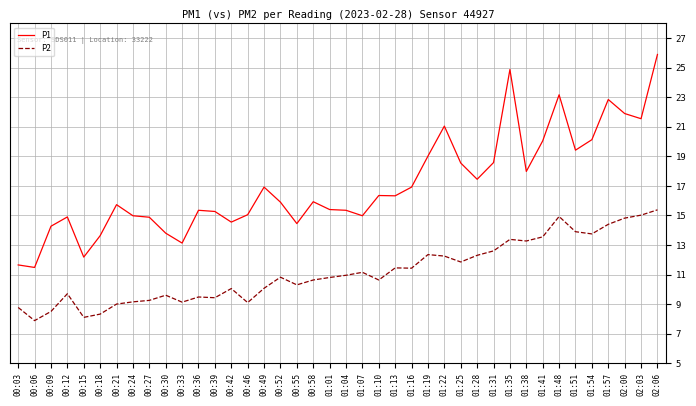

True or false: P1 and P2 cross at least once.

False